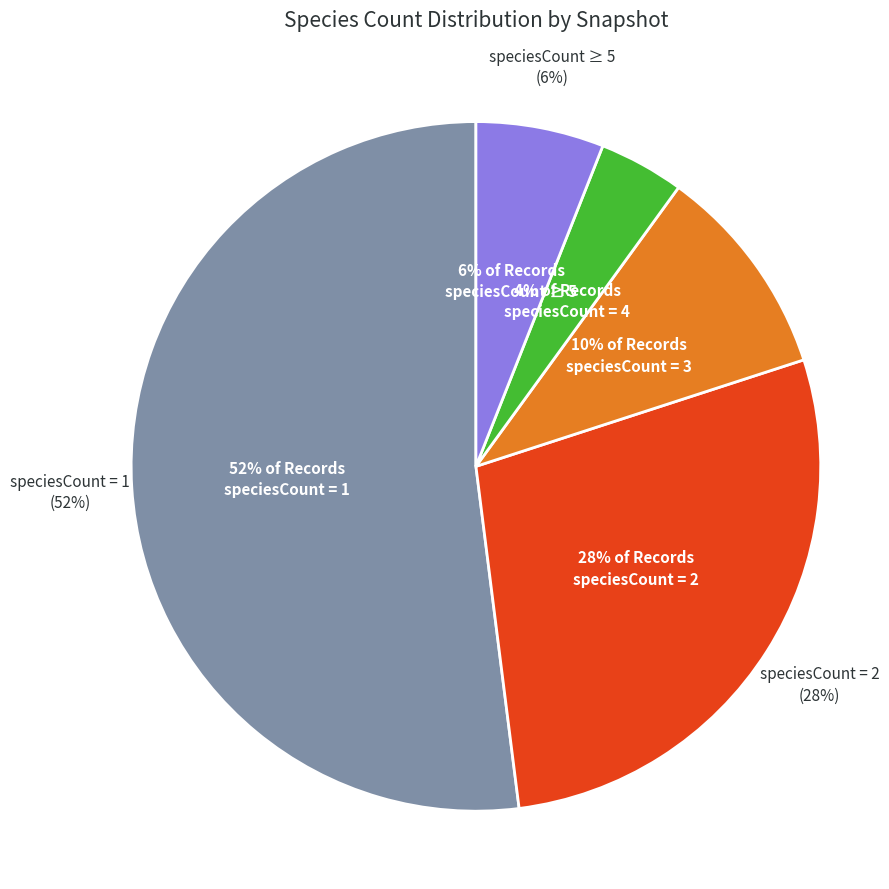

Which category has the biggest portion of the pie?

speciesCount=1